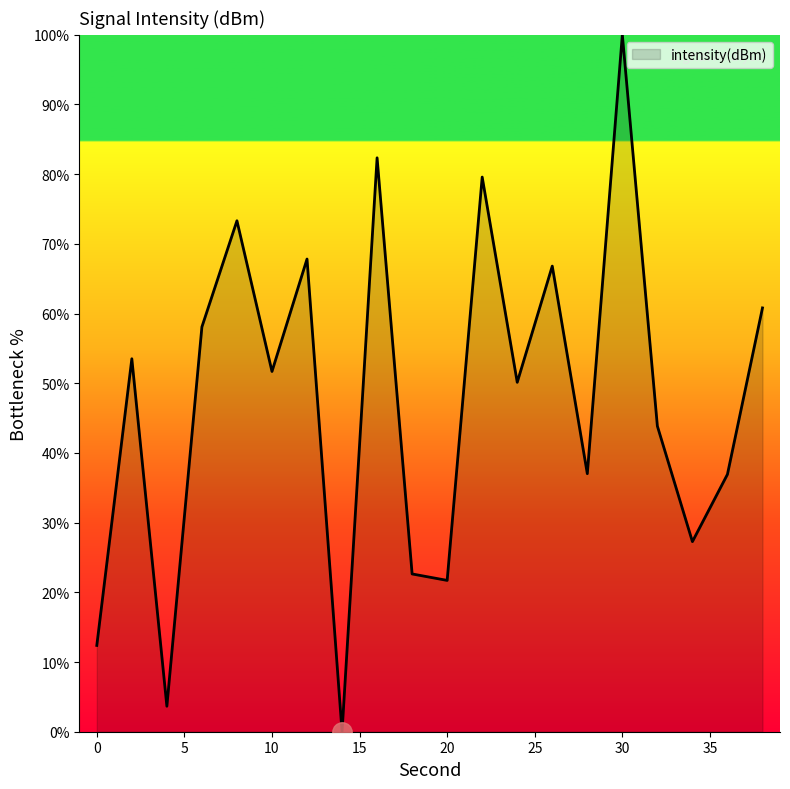

What is the greatest value displayed?

100.0